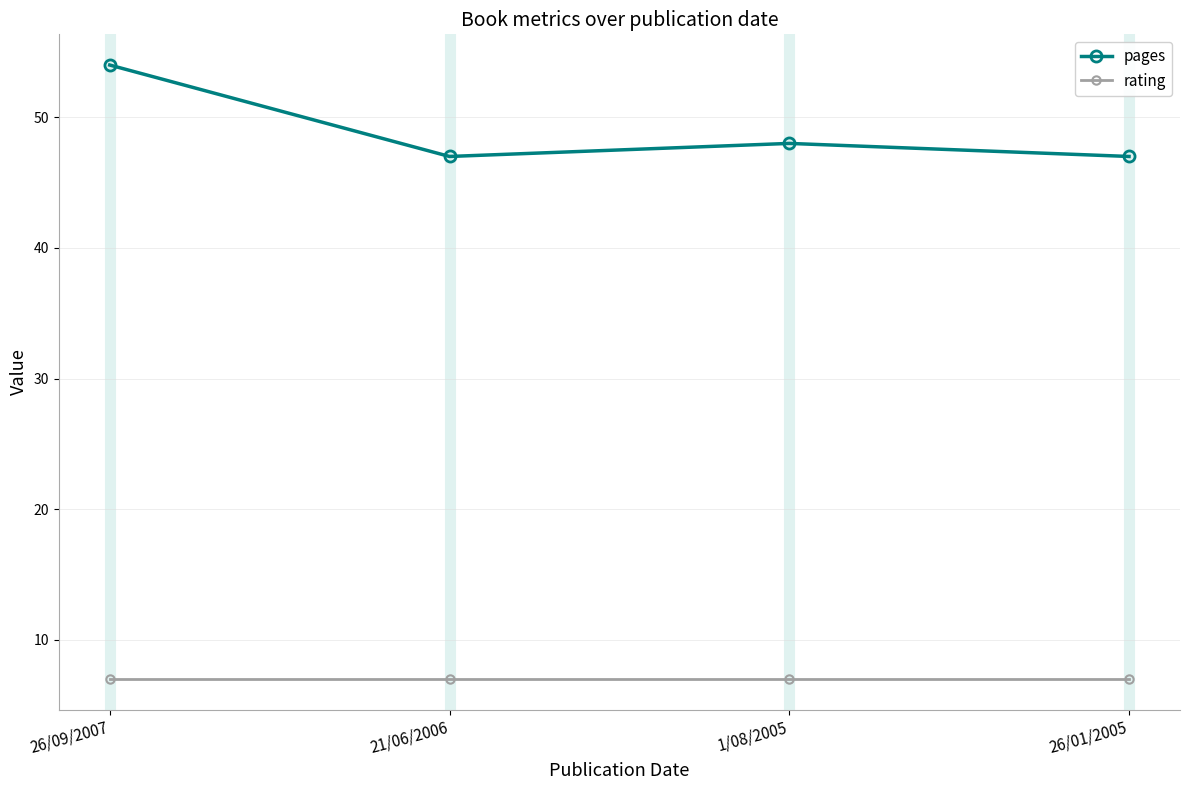

How many lines are shown in the chart?

2